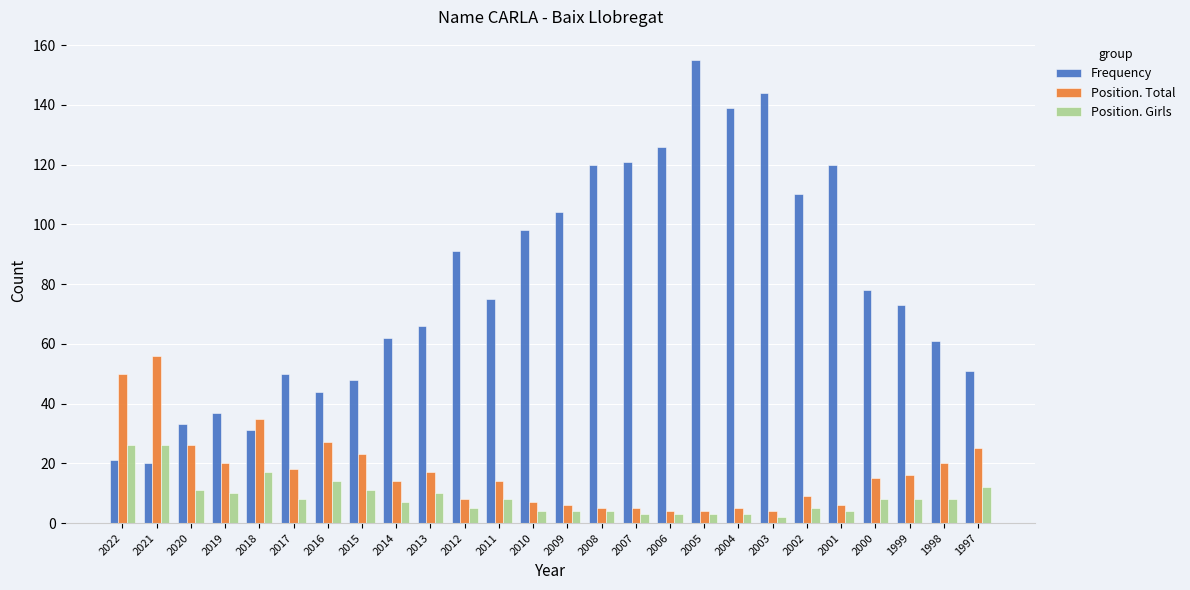

What is the difference between the maximum and minimum values in the Position. Total series?

52